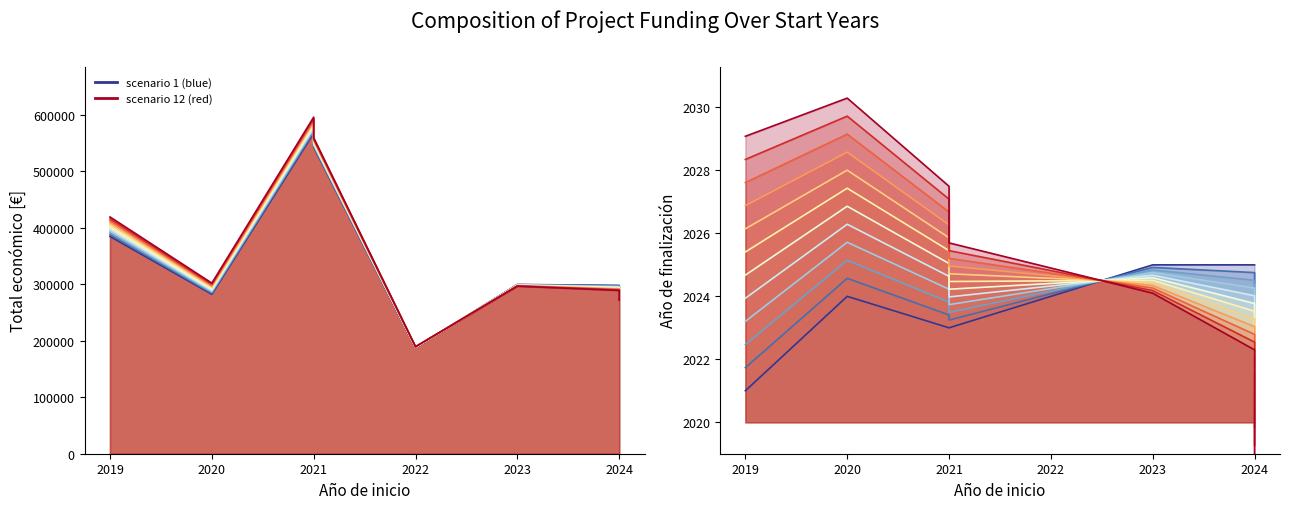

Is it true that scenario 1 equals 2024.0 at 2022?

True